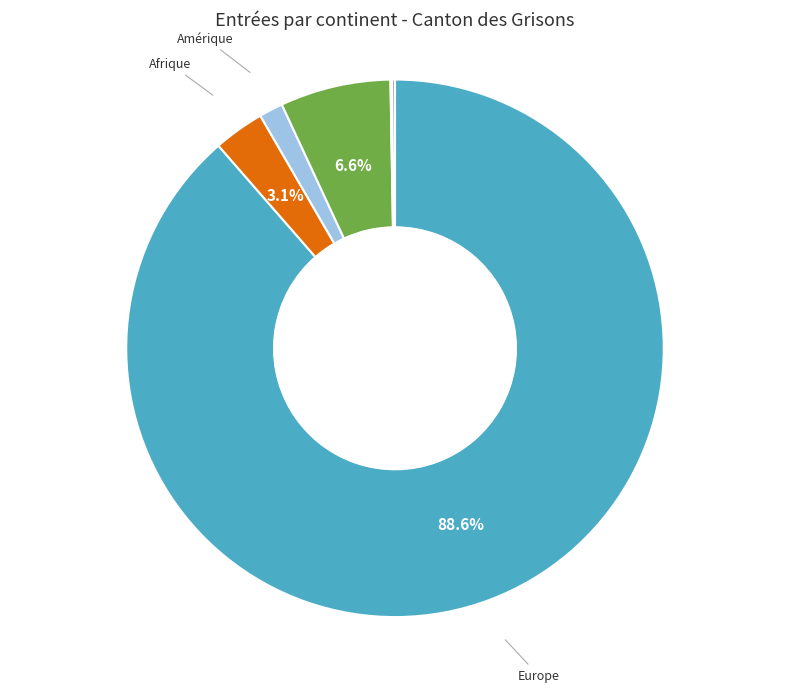

Combined, do Europe and Afrique account for over 50%?

Yes